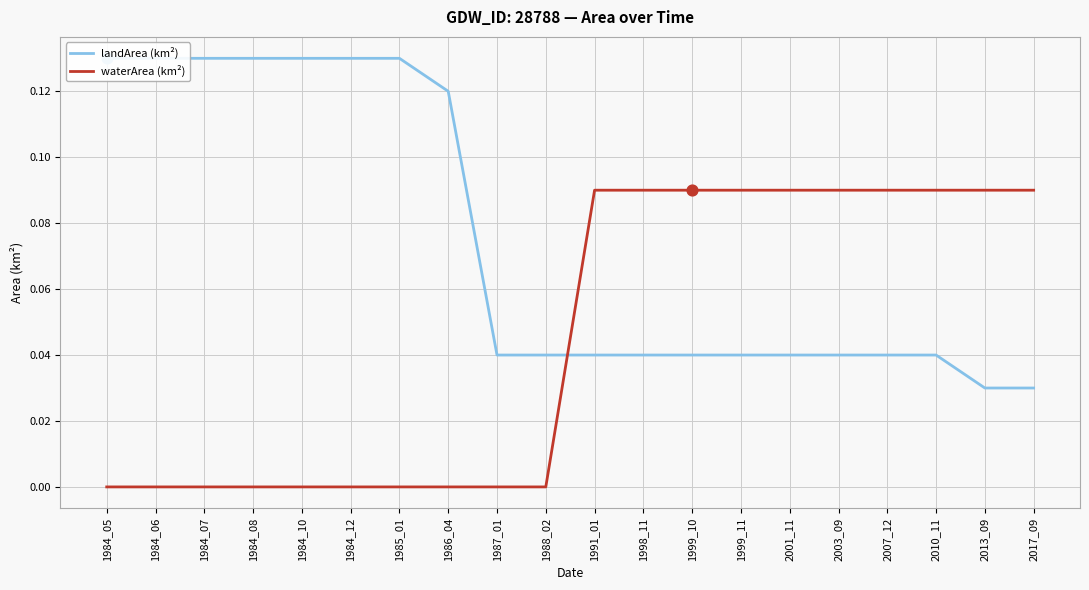

What is the total value across all series at 1984_10?

0.1